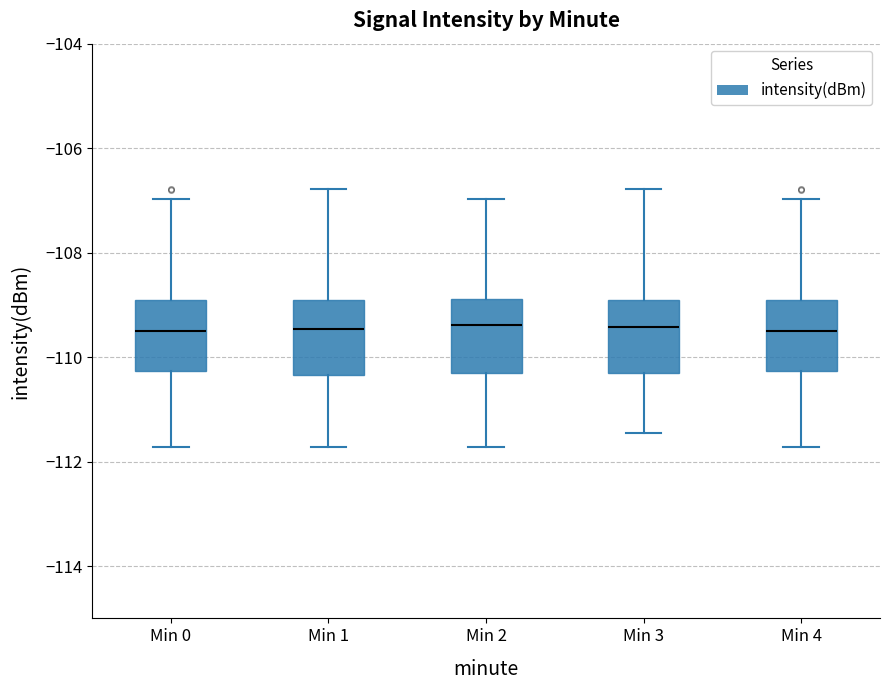

Reading left to right, transcribe this box plot: for each box, give where its median line is, the range the box spans, and where its two whiskers end, as read against the y-axis. The values are not printed on the chart, so give them approximately, as read against the axis.

Min 0: median -109.6, box -110.2 to -109.0, whiskers -111.8 to -107.0
Min 1: median -109.4, box -110.4 to -109.0, whiskers -111.8 to -106.8
Min 2: median -109.4, box -110.4 to -108.8, whiskers -111.8 to -107.0
Min 3: median -109.4, box -110.4 to -108.8, whiskers -111.4 to -106.8
Min 4: median -109.6, box -110.2 to -109.0, whiskers -111.8 to -107.0